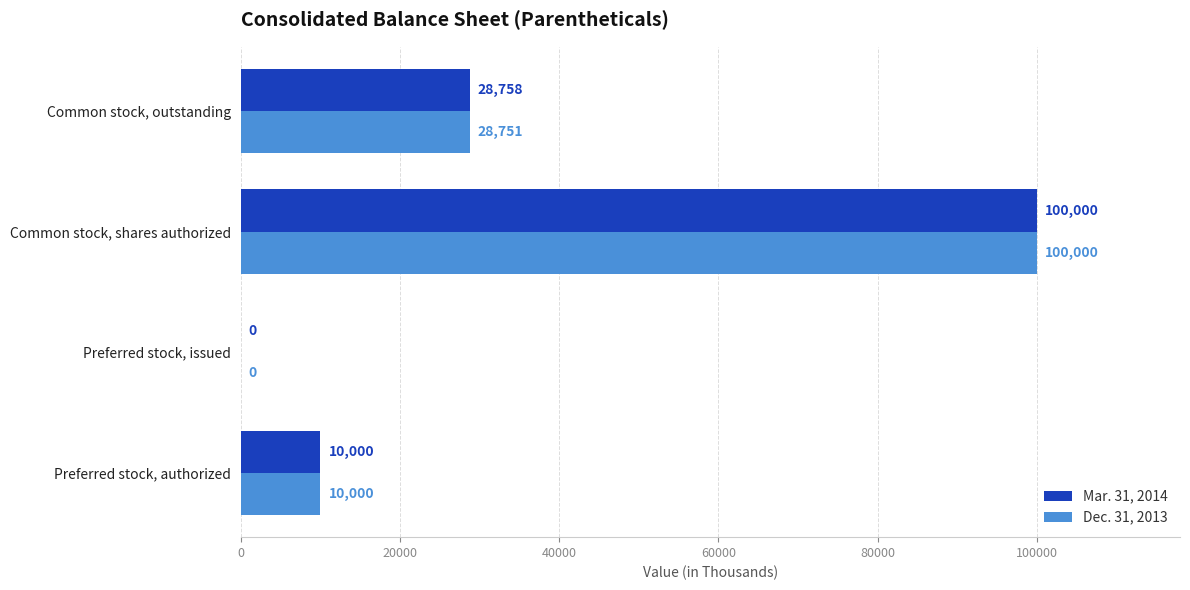

What is the maximum value shown in the chart?

100000